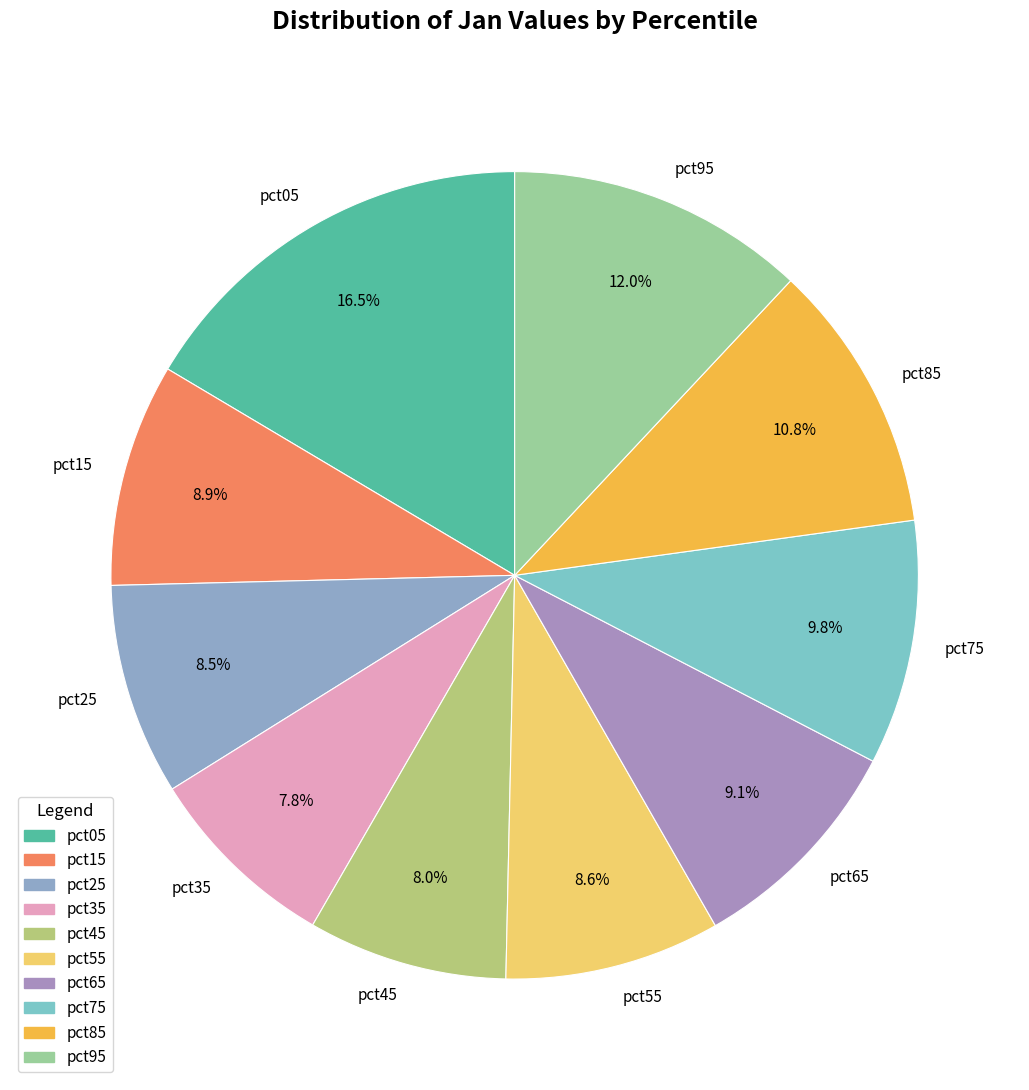

True or false: pct95 accounts for 23% of the total.

False